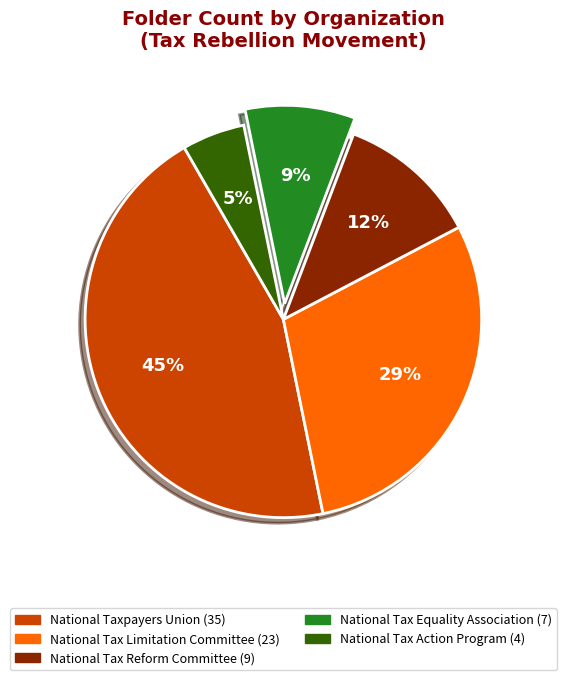

Count the number of slices in the pie.

5